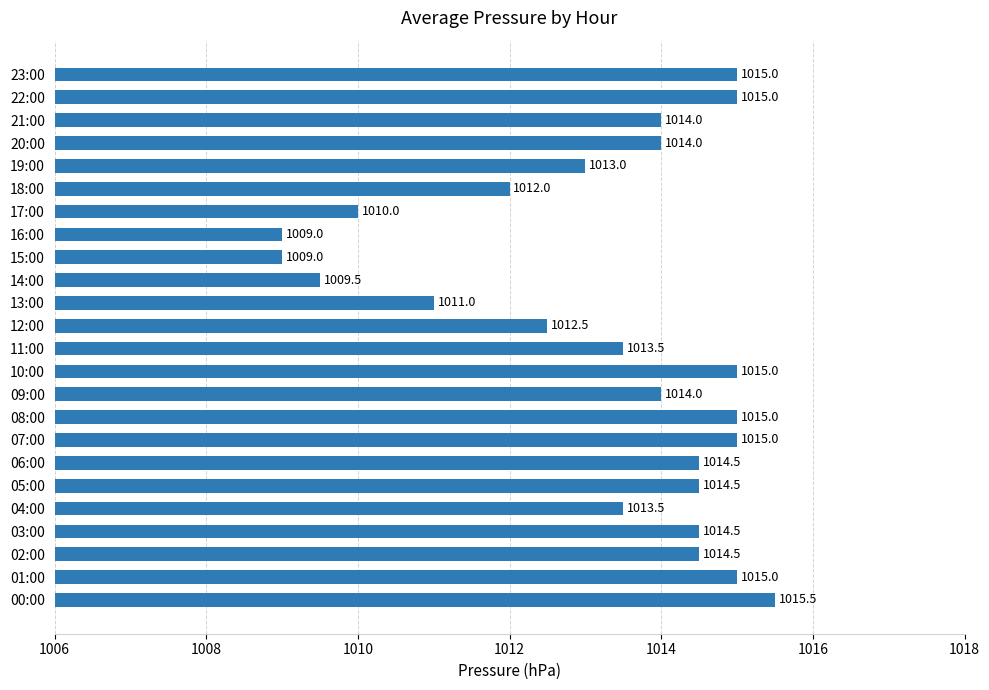

Are the bars grouped side by side (vs. stacked)?

No